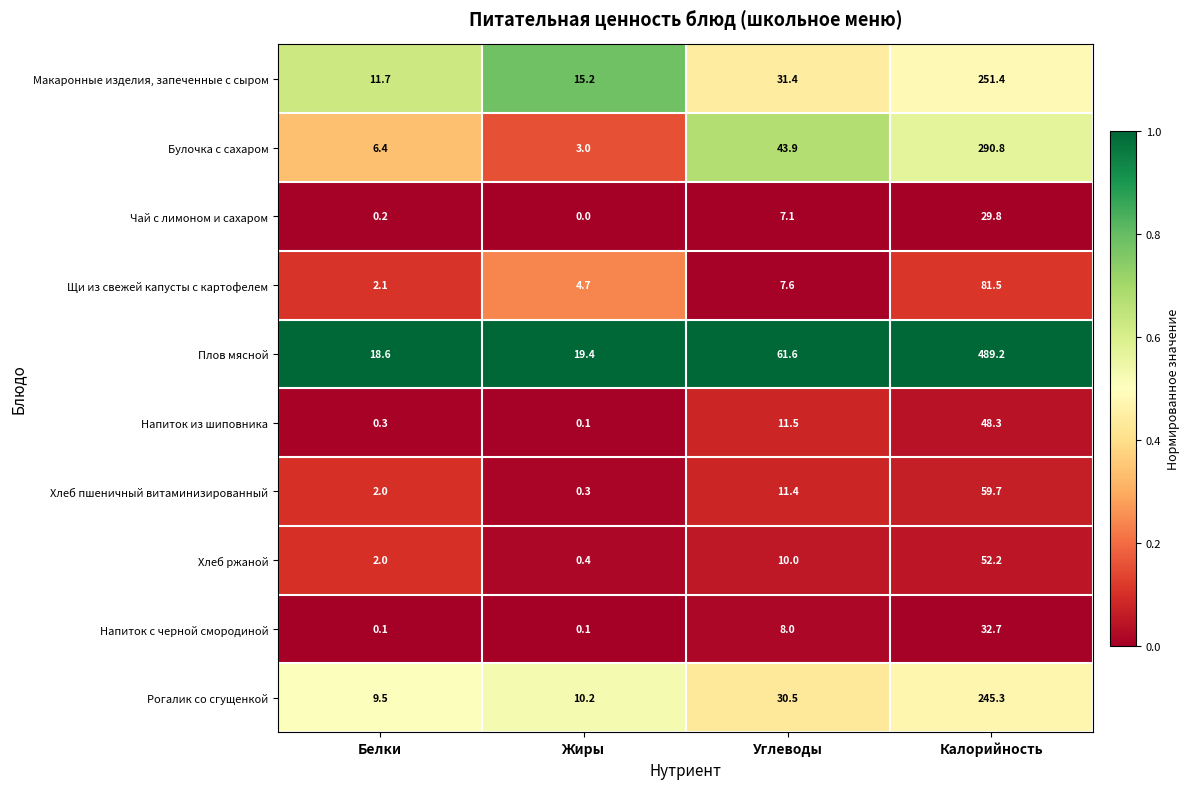

What is the sum of all Булочка с сахаром values?

344.1